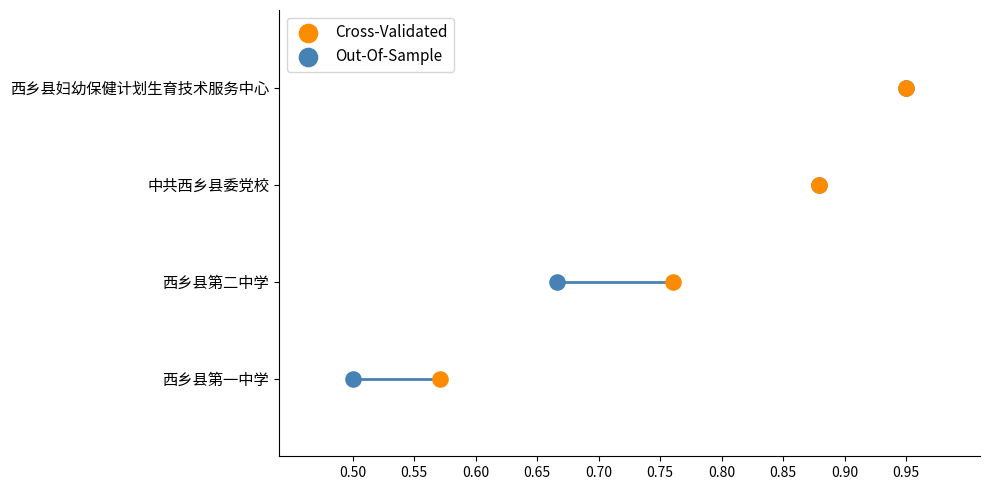

What are all the series names shown in the legend?

Cross-Validated, Out-Of-Sample